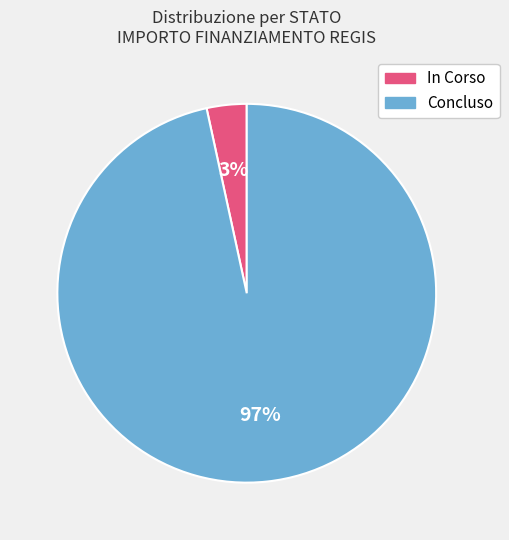

To the nearest percent, what is the average slice percentage?

50%